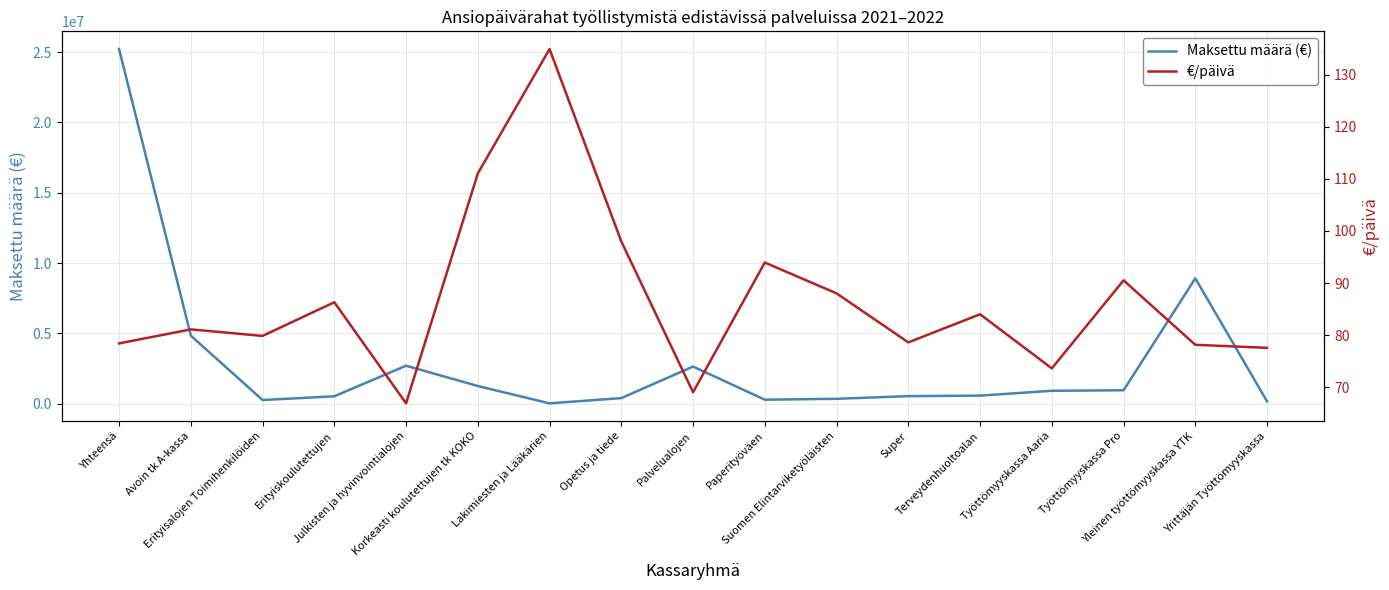

Where is the first local maximum for Maksettu määrä (€)?

Julkisten ja hyvinvointialojen